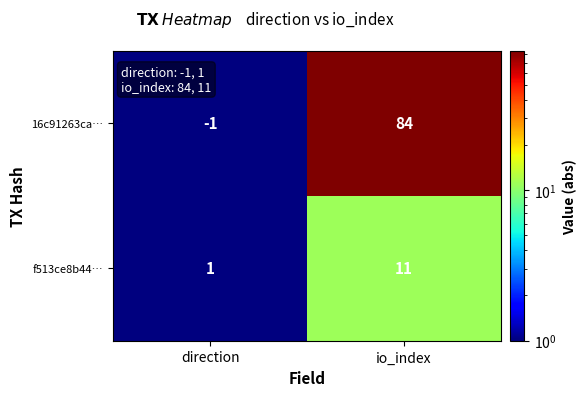

What is the sum of the 16c91263ca… values at io_index and direction?

83